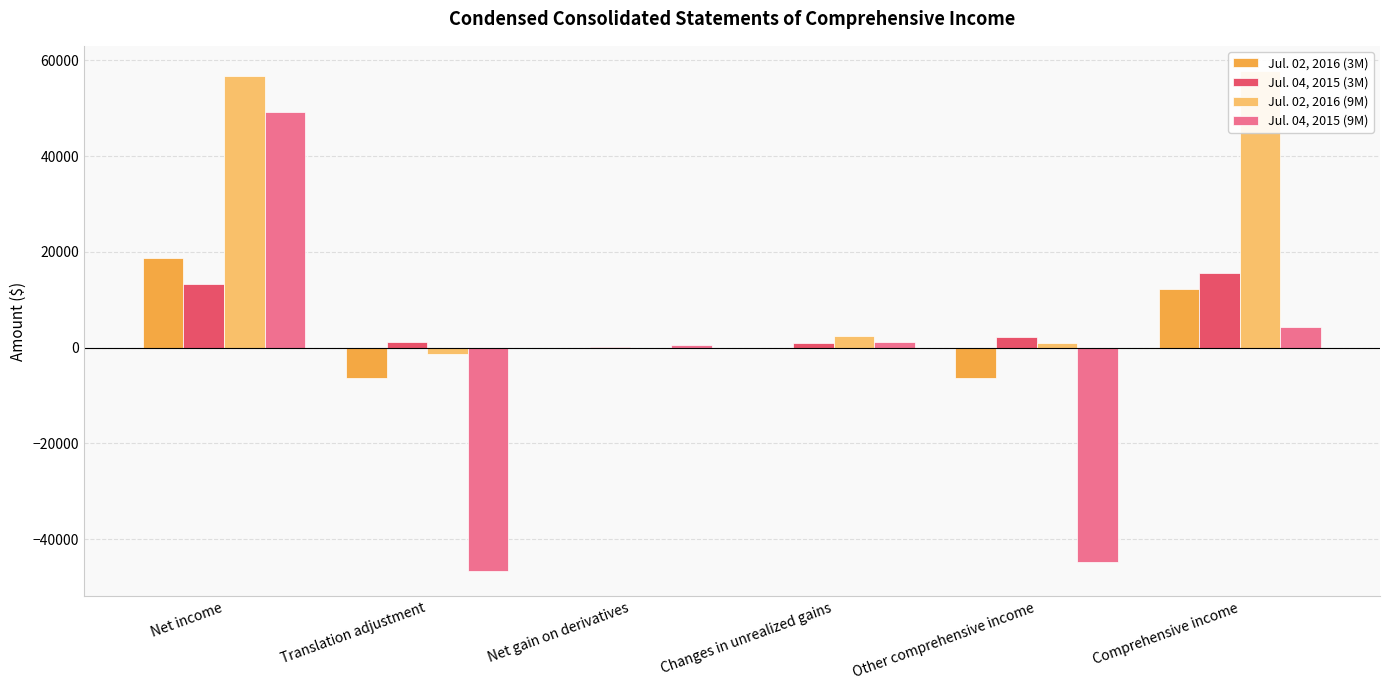

True or false: Jul. 02, 2016 (3M) has a value of 0 at Net gain on derivatives.

True